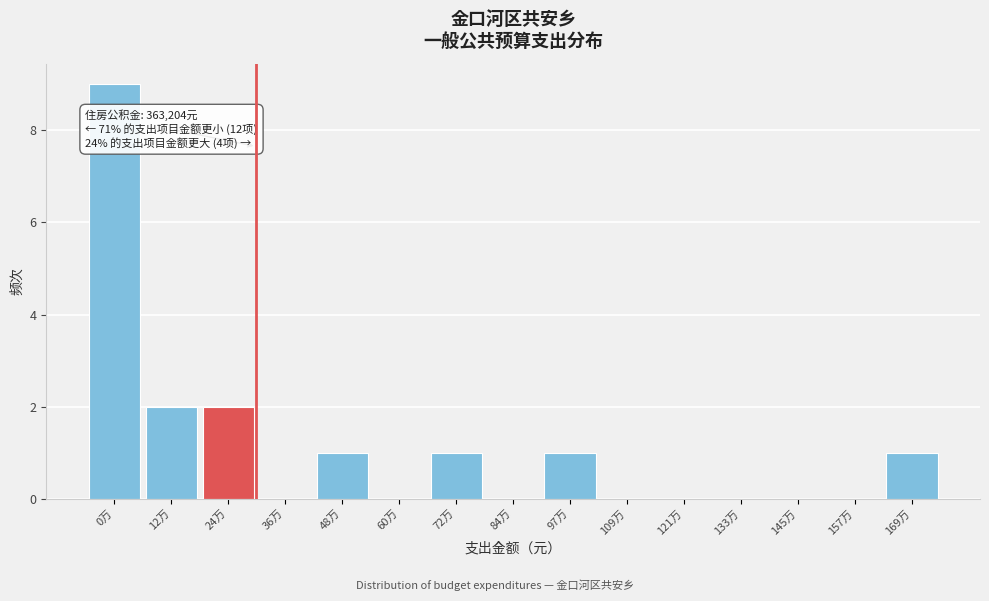

Reading left to right, transcribe all the data shown in this chart.

0万=9	12万=2	24万=2	36万=0	48万=1	60万=0	72万=1	84万=0	97万=1	109万=0	121万=0	133万=0	145万=0	157万=0	169万=1